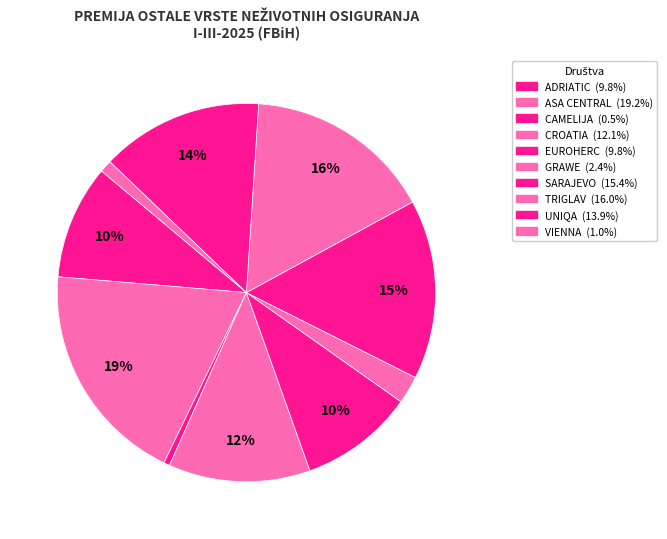

How many slices are in this pie chart?

10